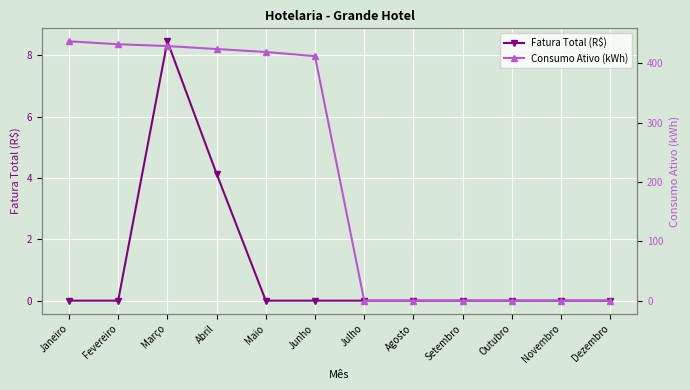

How many positive values does the Consumo Ativo (kWh) series have?

6